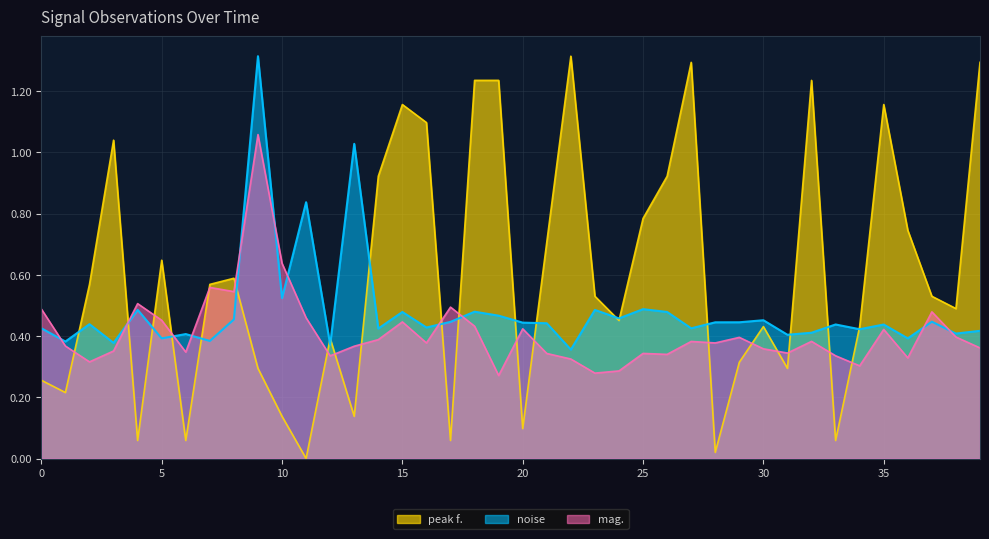

How many lines are shown in the chart?

3